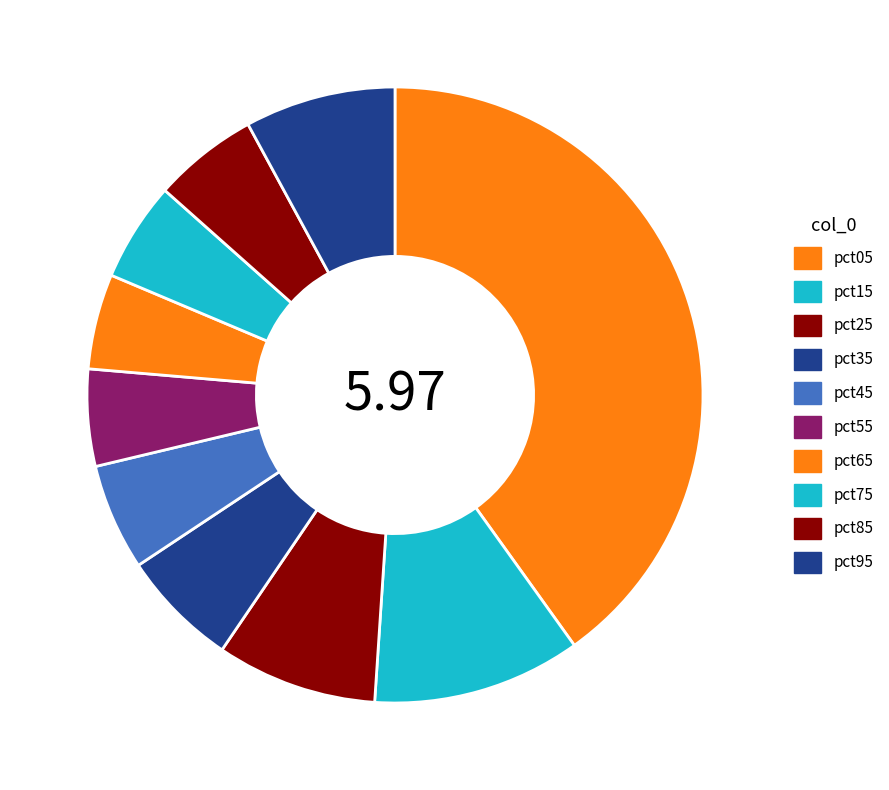

How many slices are in this pie chart?

10